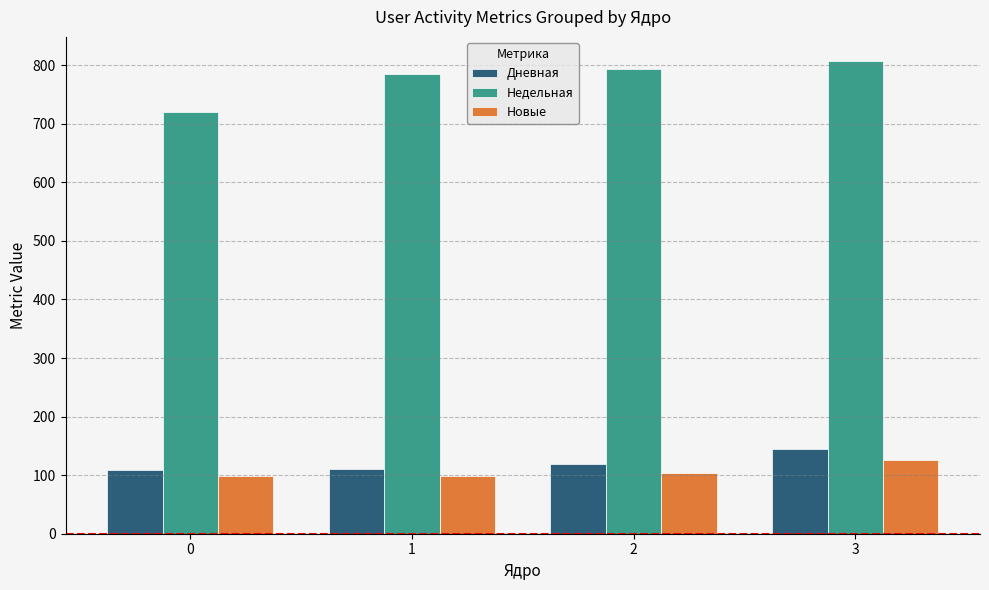

Is it true that Недельная equals 785 at 1?

True